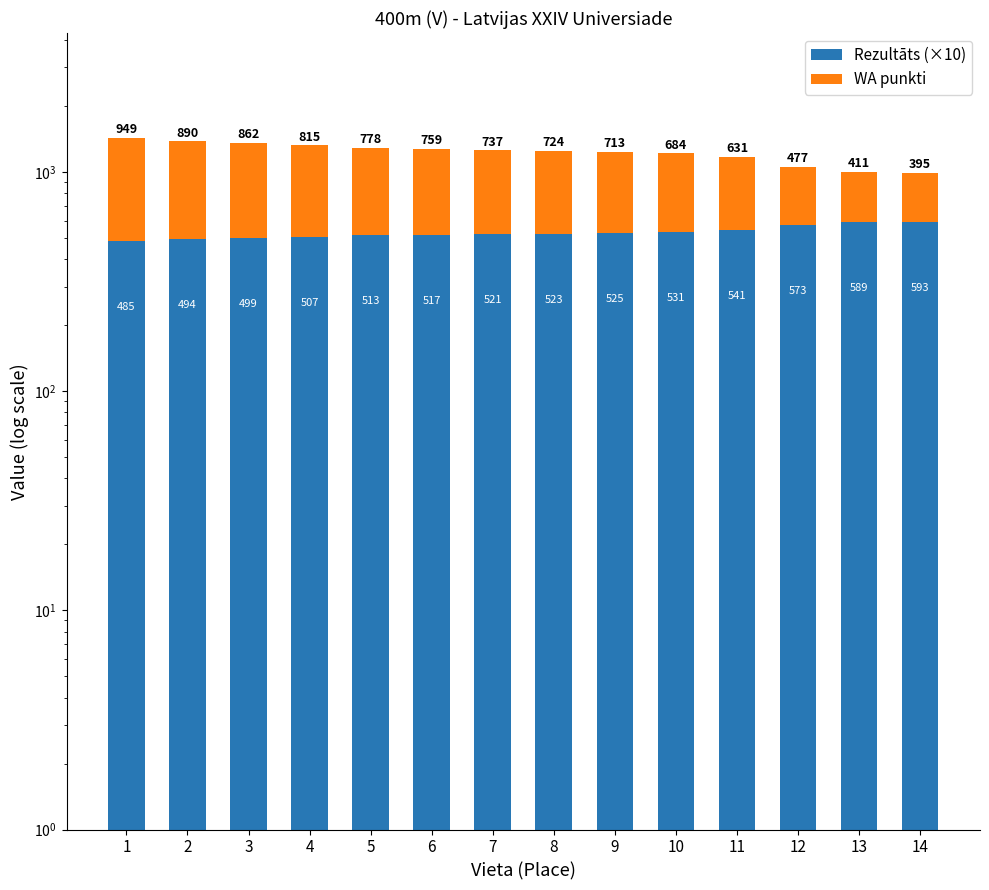

Is it true that Rezultāts (×10) equals 573 at 12?

True